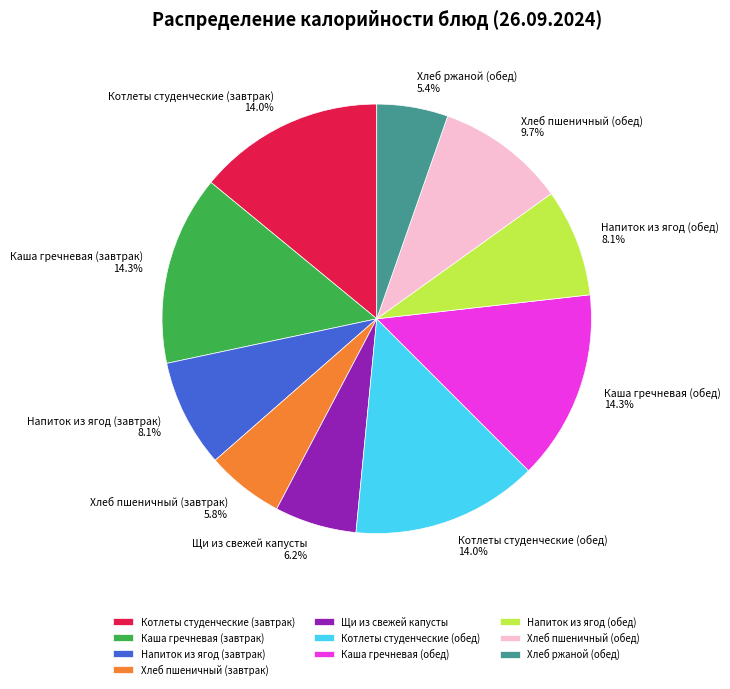

What is the ratio of the value at Каша гречневая (обед) to the value at Каша гречневая (завтрак)?

1.0